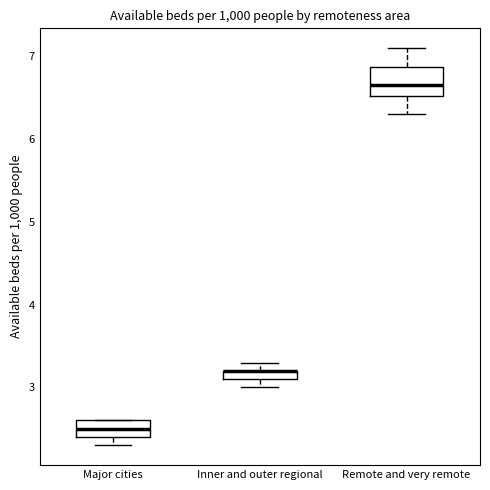

Comparing the boxes themselves (not the whiskers), which one is the tallest?

Remote and very remote